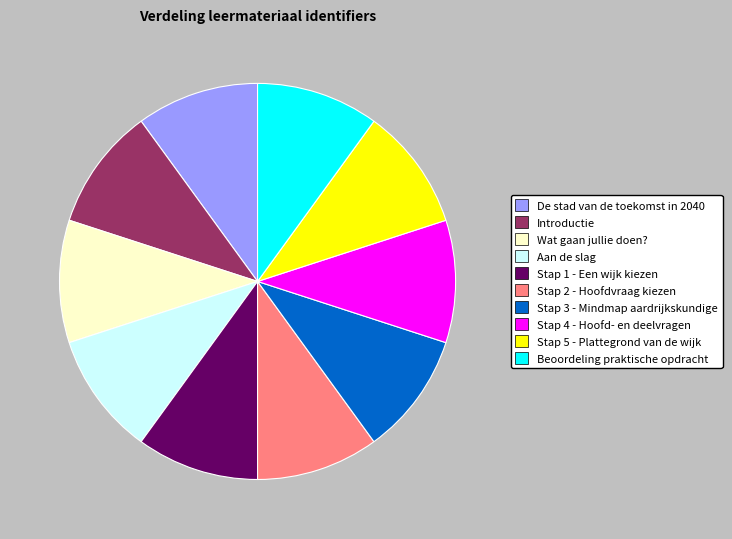

Do Stap 4 - Hoofd- en deelvragen and De stad van de toekomst in 2040 together represent more than half of the pie?

No